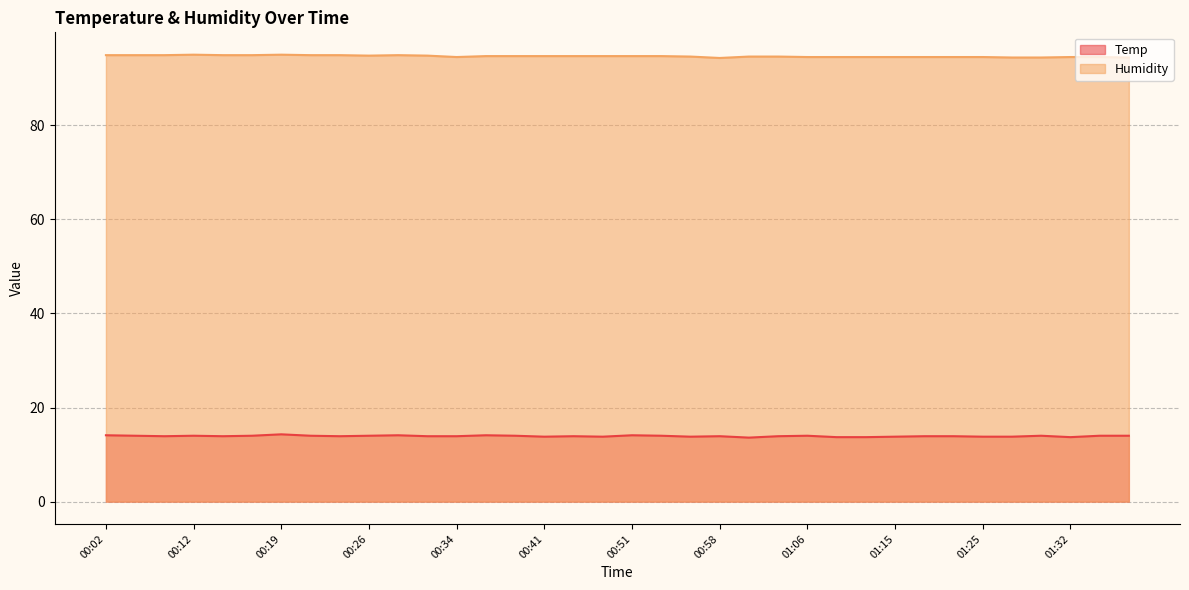

At which category does the chart reach its peak across all series?

00:12